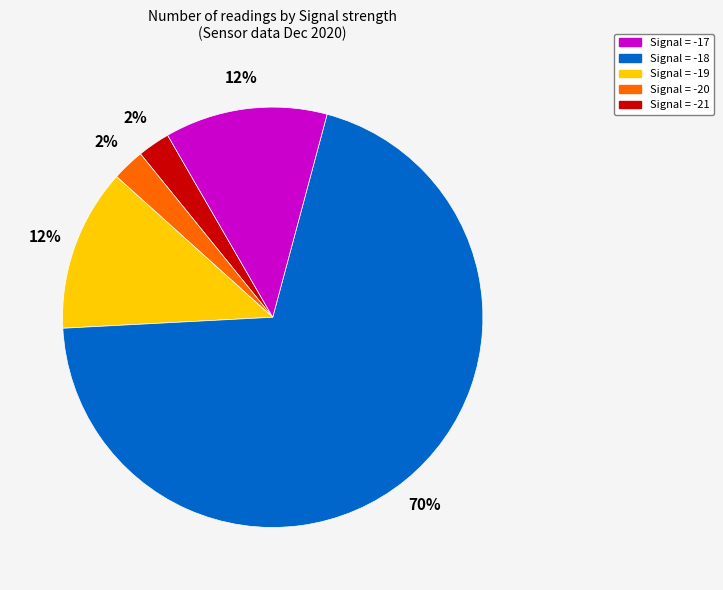

To the nearest percent, what is the average slice percentage?

20%